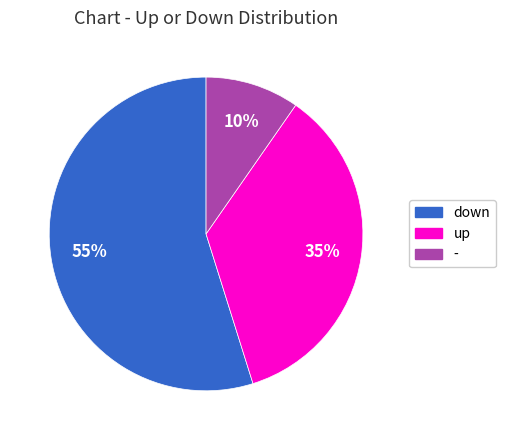

Which category has the smallest portion of the pie?

-